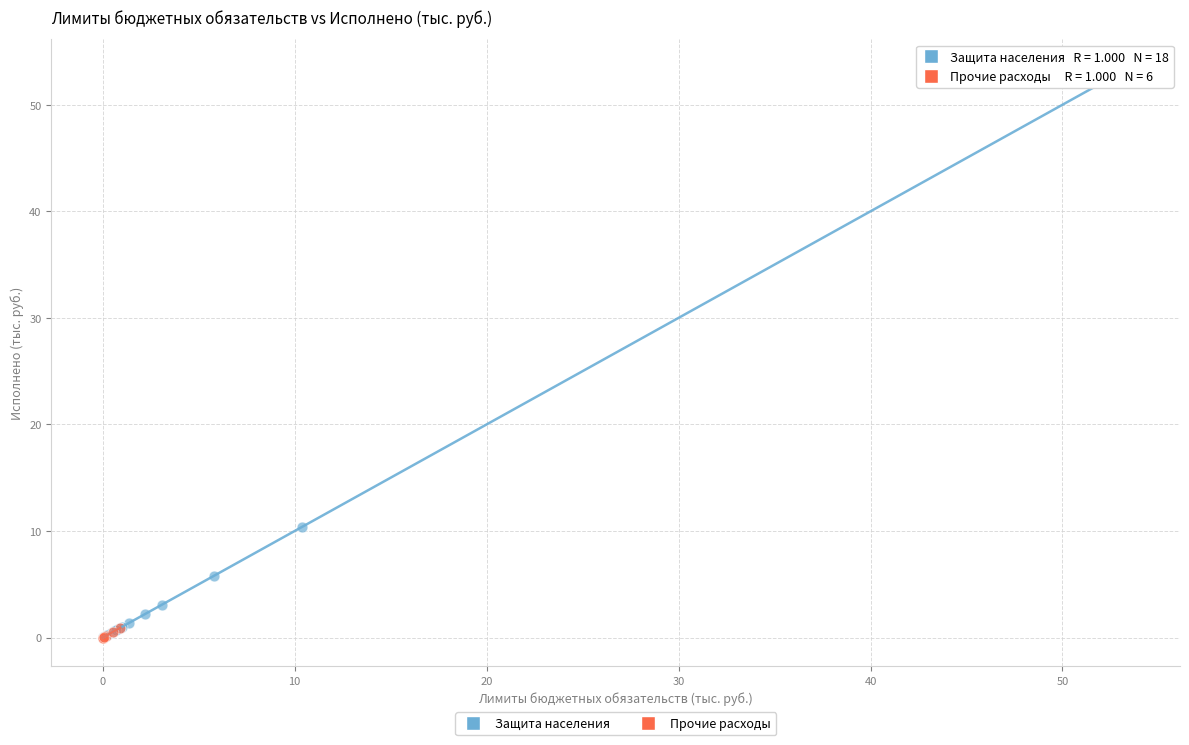

Which series has the largest Y range (max minus min)?

Защита населения